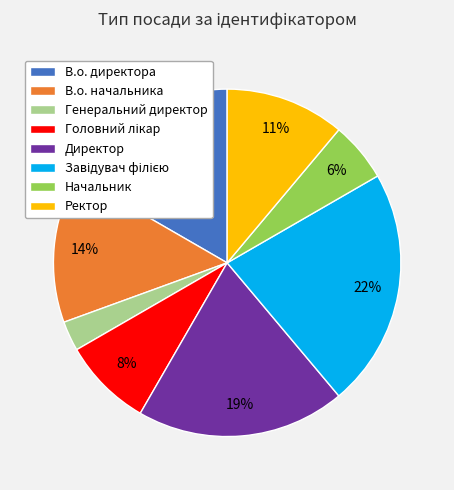

True or false: В.о. начальника accounts for 2% of the total.

False